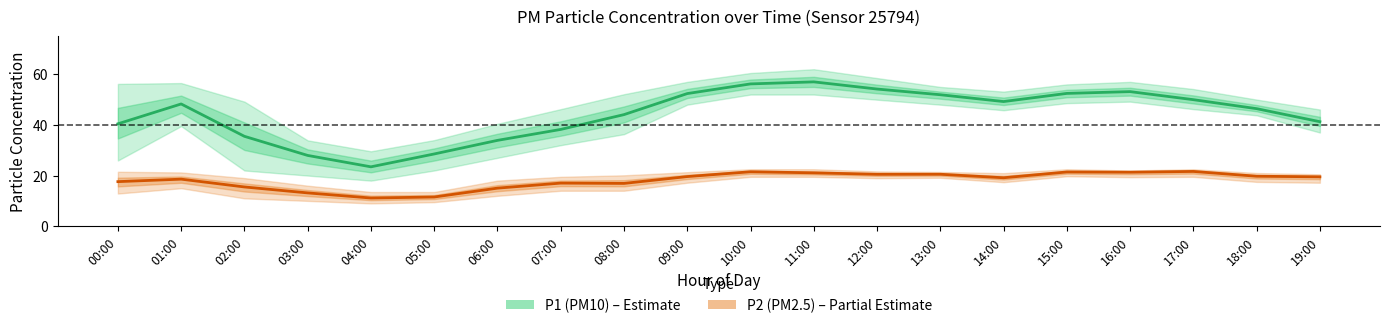

What is the maximum value shown in the chart?

57.0